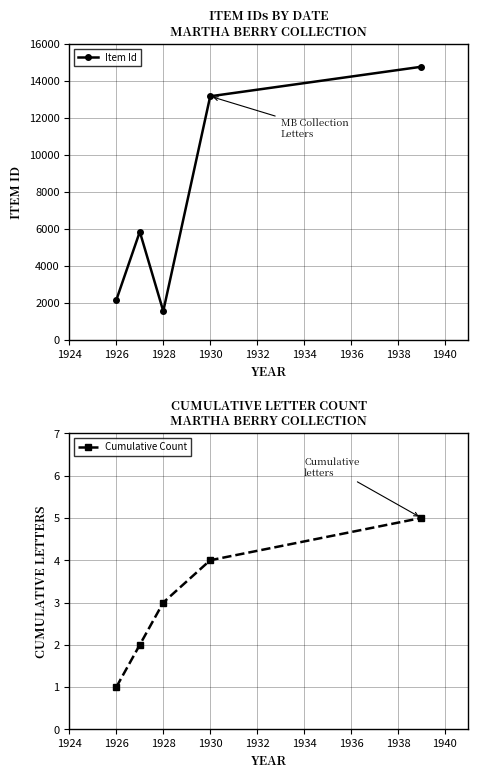

Reading left to right, extract all data points from this chart.

Item Id: 2153	5841	1547	13164	14761
Cumulative Count: 1	2	3	4	5